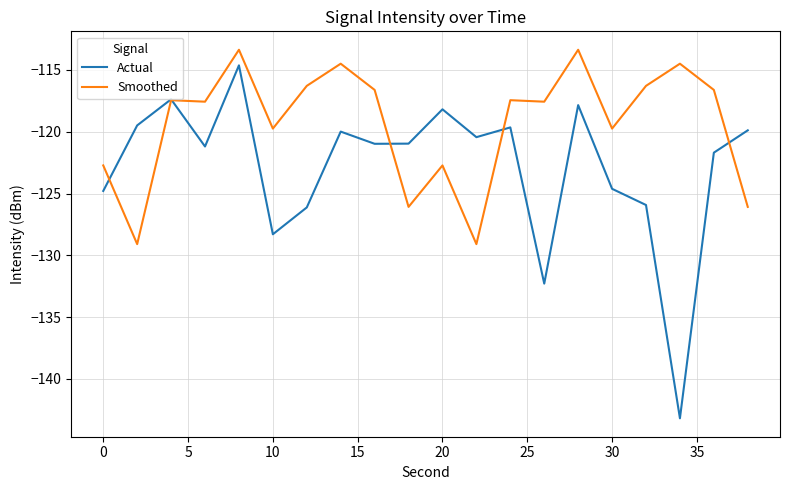

List the series in order of their overall mean, highest first.

Smoothed, Actual